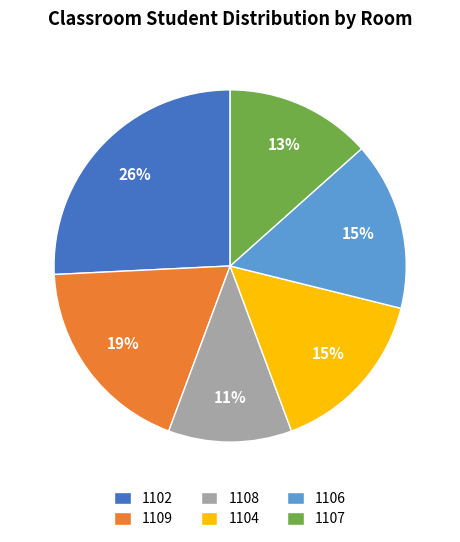

What is the ratio of the value at 1104 to the value at 1102?

0.6